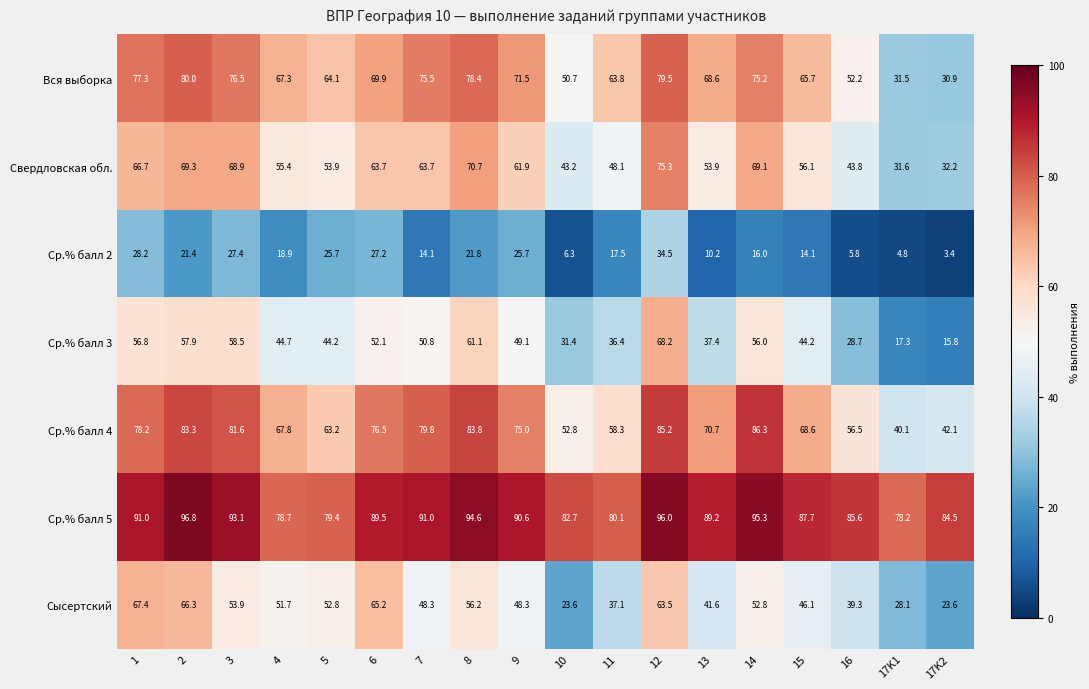

At 11, list the series in order from largest to smallest.

Ср.% балл 5, Вся выборка, Ср.% балл 4, Свердловская обл., Сысертский, Ср.% балл 3, Ср.% балл 2